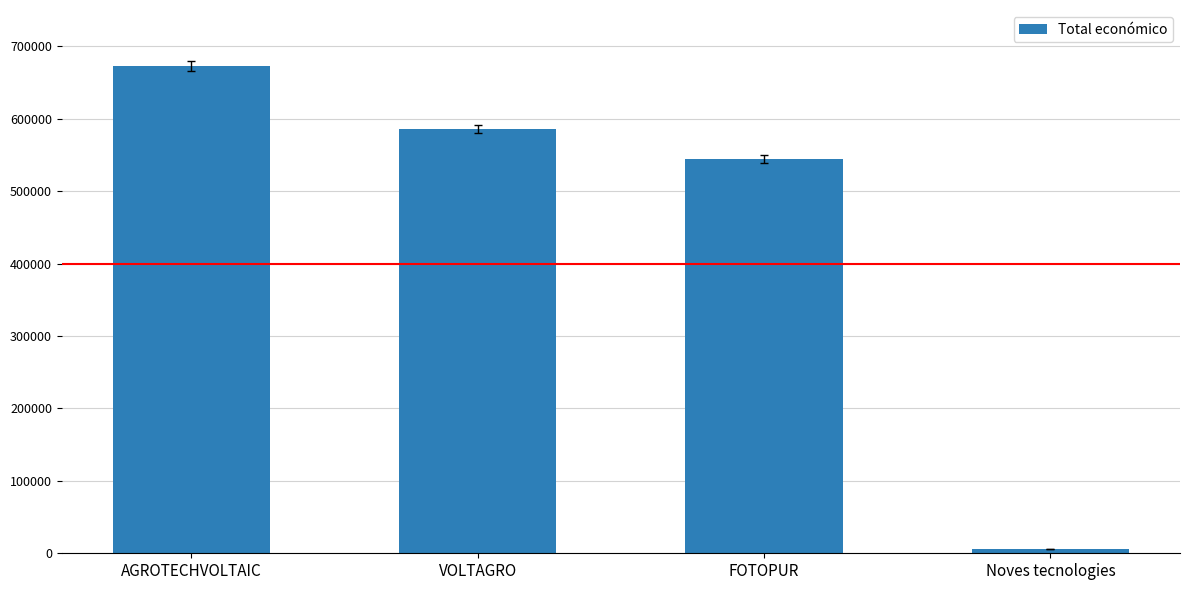

Which label corresponds to the largest value in the chart?

AGROTECHVOLTAIC